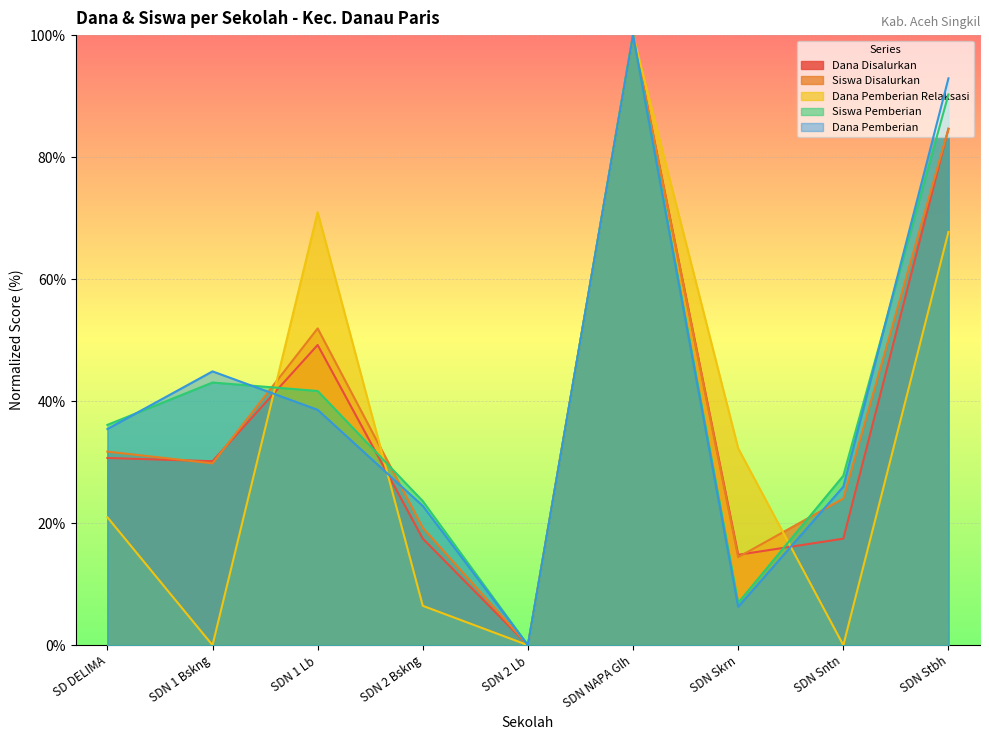

Which series changed the most between SDN 1 Bskng and SDN Sntn?

Dana Pemberian